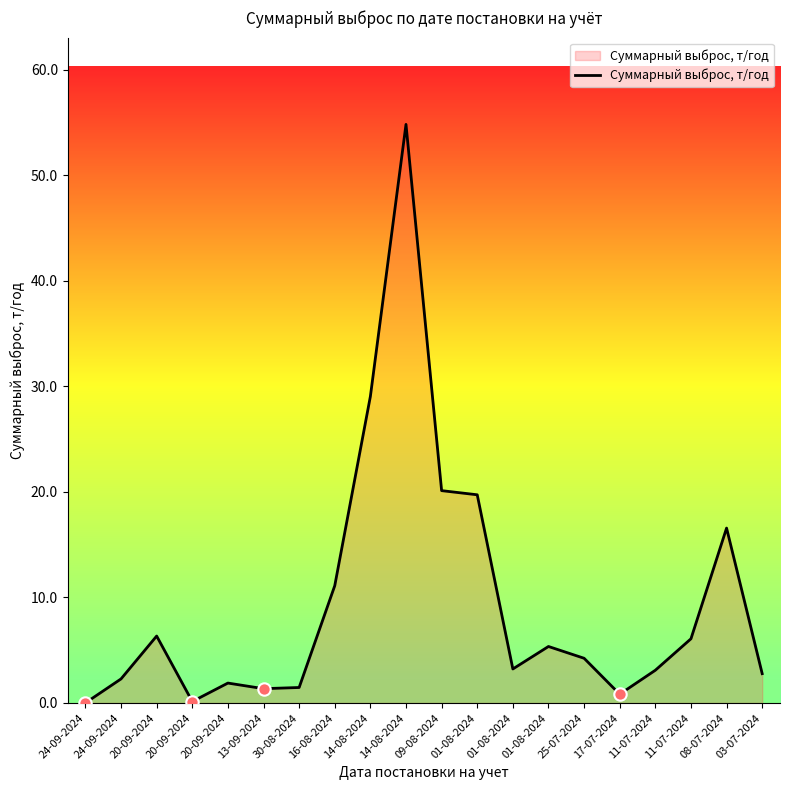

Which has a higher value, 13-09-2024 or 01-08-2024?

01-08-2024